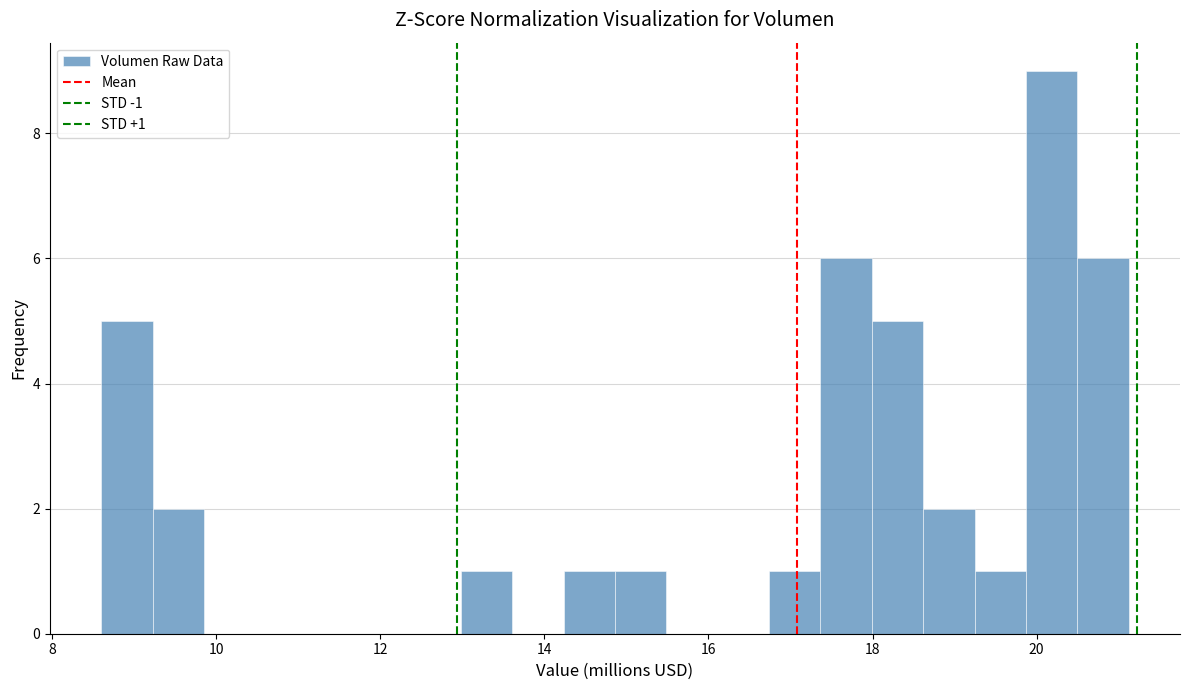

Around what value on the x-axis is the tallest bar? Give the approximate position of its centre, as read against the axis.

20.2